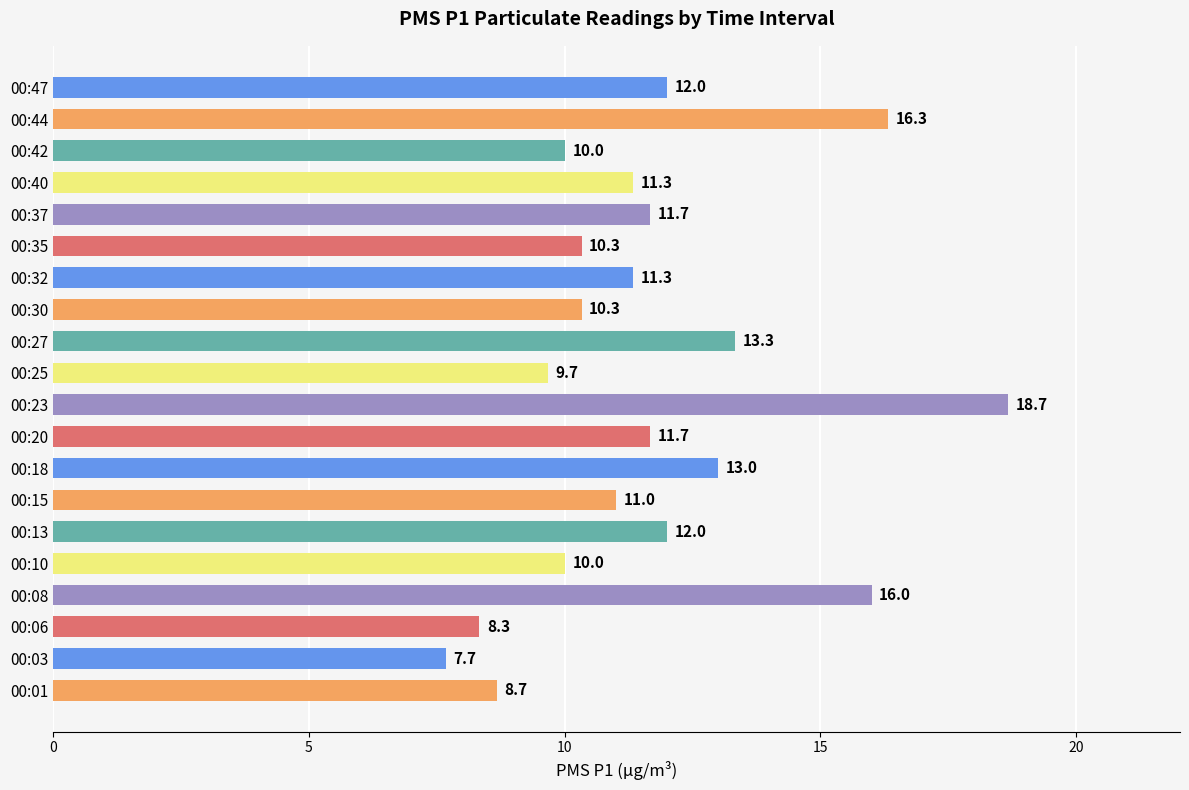

Reading bottom to top, extract all data points from this chart.

00:01=8.7	00:03=7.7	00:06=8.3	00:08=16.0	00:10=10.0	00:13=12.0	00:15=11.0	00:18=13.0	00:20=11.7	00:23=18.7	00:25=9.7	00:27=13.3	00:30=10.3	00:32=11.3	00:35=10.3	00:37=11.7	00:40=11.3	00:42=10.0	00:44=16.3	00:47=12.0